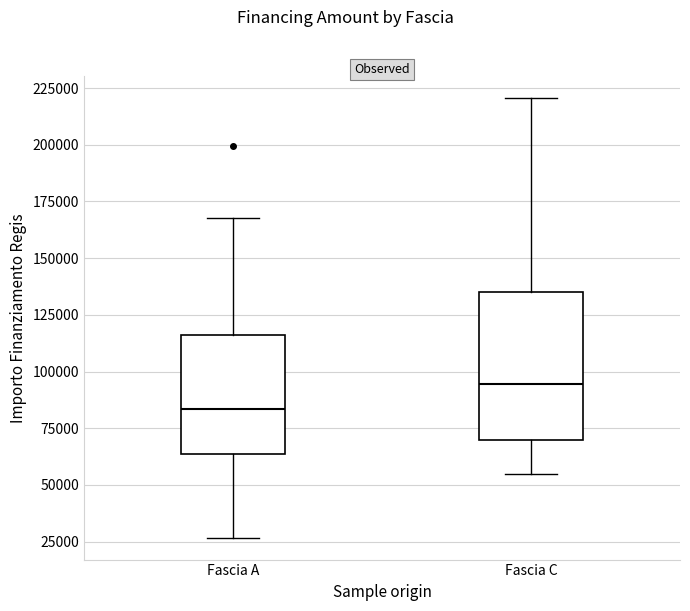

Which box has the lowest median line?

Fascia A